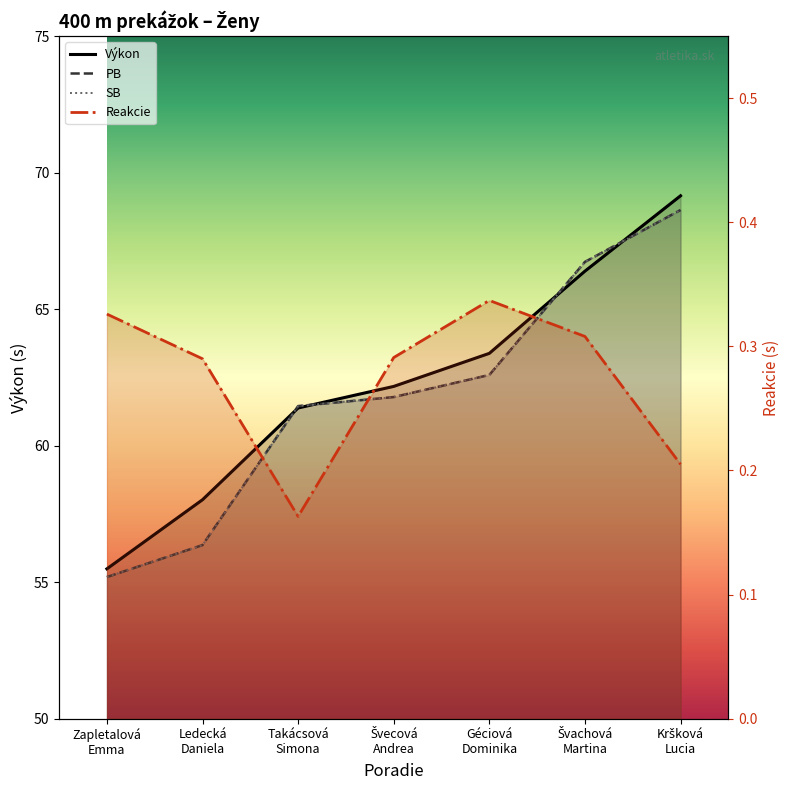

Reading left to right, transcribe all the data shown in this chart.

Výkon: 55.5	58.0	61.4	62.2	63.4	66.4	69.2
PB: 55.2	56.4	61.5	61.8	62.6	66.7	68.6
SB: 55.2	56.4	61.5	61.8	62.6	66.7	68.6
Reakcie: 0.3	0.3	0.2	0.3	0.3	0.3	0.2